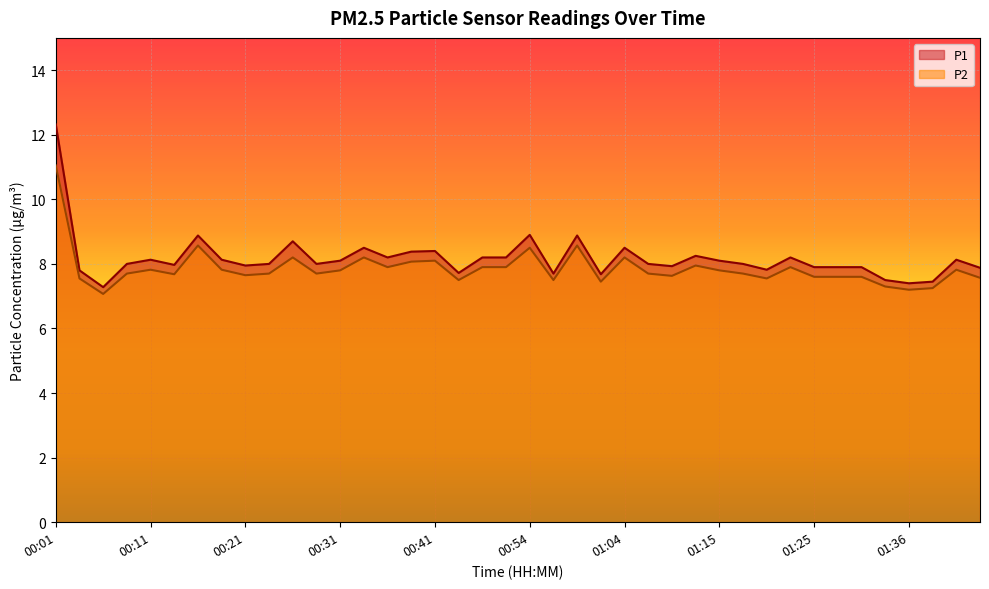

Between 01:07 and 01:25, which series saw the biggest shift?

P2